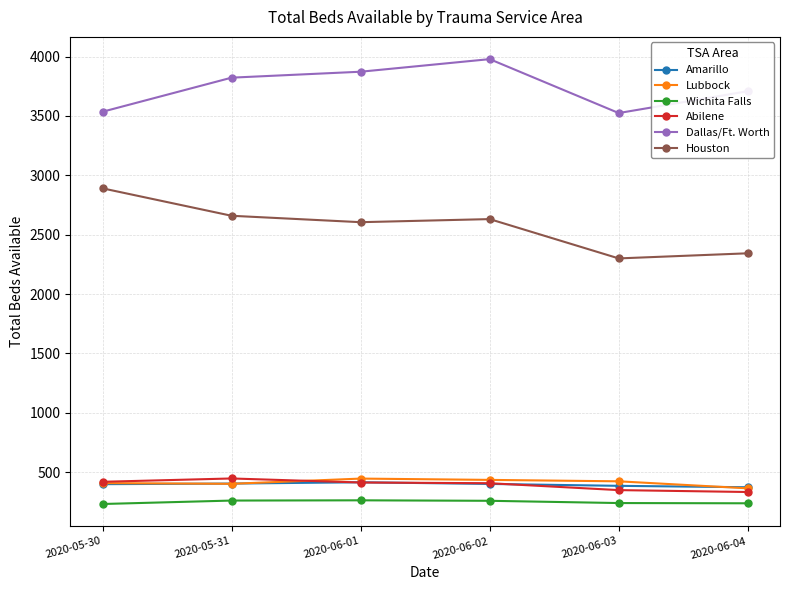

What are all the series names shown in the legend?

Amarillo, Lubbock, Wichita Falls, Abilene, Dallas/Ft. Worth, Houston